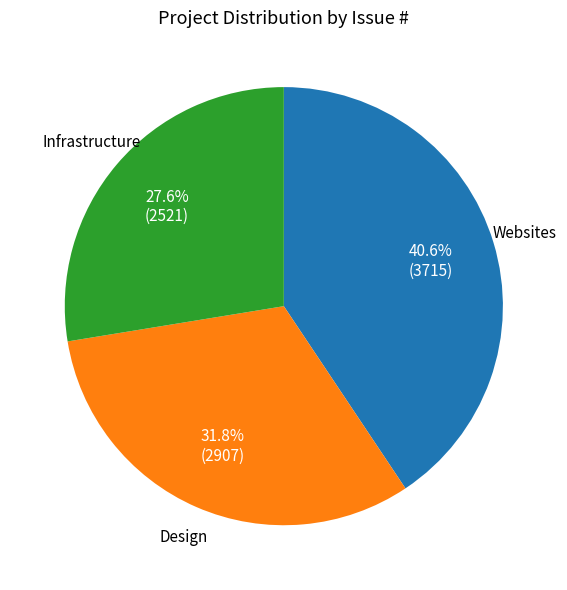

Does any single category account for the majority?

No